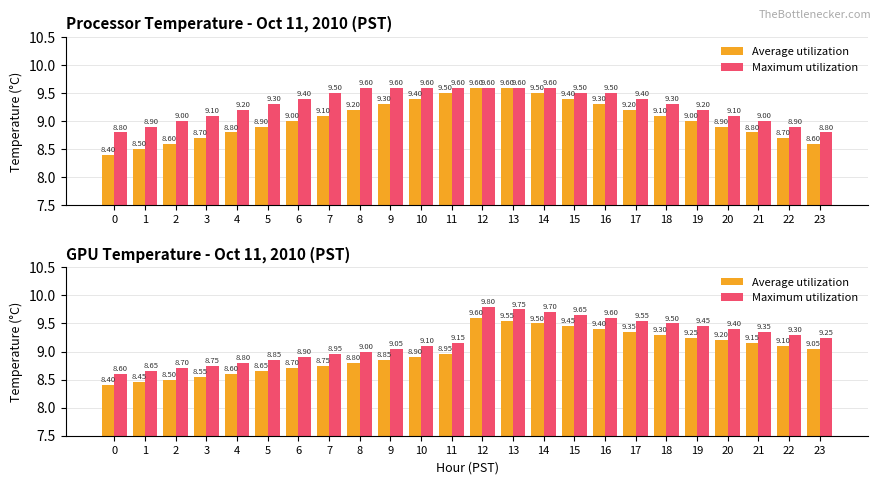

What are all the series names shown in the legend?

Average utilization, Maximum utilization